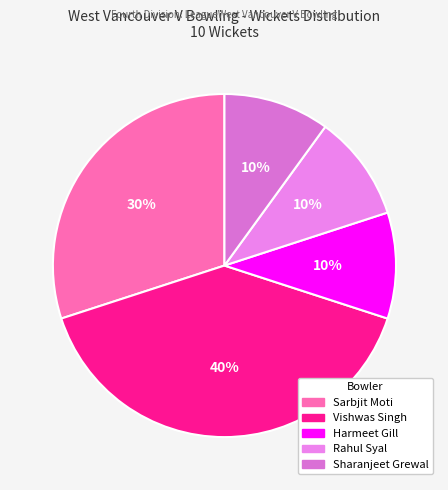

To the nearest percent, what percentage of the pie is Rahul Syal?

10%